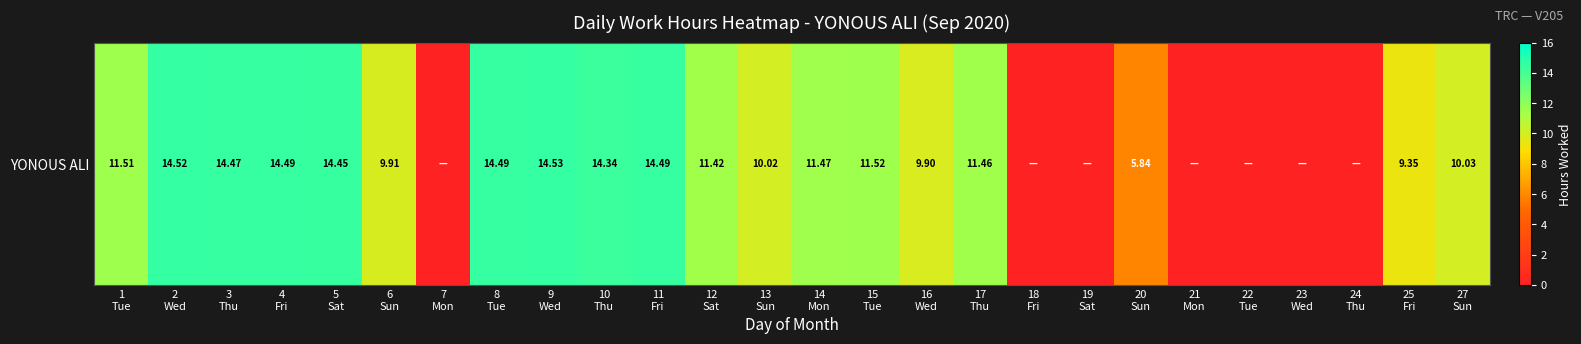

What is the average value?

8.8